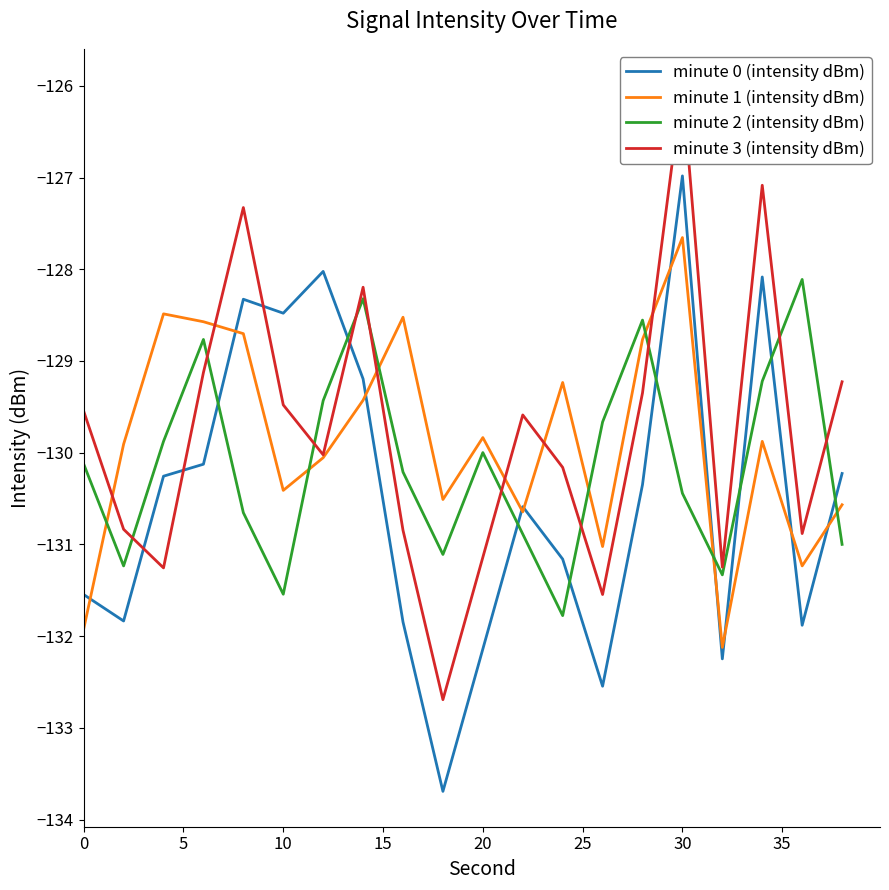

Reading left to right, transcribe all the data shown in this chart.

minute 0 (intensity dBm): -131.5	-131.8	-130.3	-130.1	-128.3	-128.5	-128.0	-129.2	-131.8	-133.7	-132.1	-130.6	-131.2	-132.5	-130.3	-127.0	-132.2	-128.1	-131.9	-130.2
minute 1 (intensity dBm): -131.9	-129.9	-128.5	-128.6	-128.7	-130.4	-130.1	-129.4	-128.5	-130.5	-129.8	-130.6	-129.2	-131.0	-128.8	-127.7	-132.1	-129.9	-131.2	-130.6
minute 2 (intensity dBm): -130.1	-131.2	-129.9	-128.8	-130.7	-131.5	-129.4	-128.3	-130.2	-131.1	-130.0	-130.9	-131.8	-129.7	-128.6	-130.4	-131.3	-129.2	-128.1	-131.0
minute 3 (intensity dBm): -129.5	-130.8	-131.3	-129.1	-127.3	-129.5	-130.0	-128.2	-130.8	-132.7	-131.1	-129.6	-130.2	-131.5	-129.3	-126.0	-131.2	-127.1	-130.9	-129.2